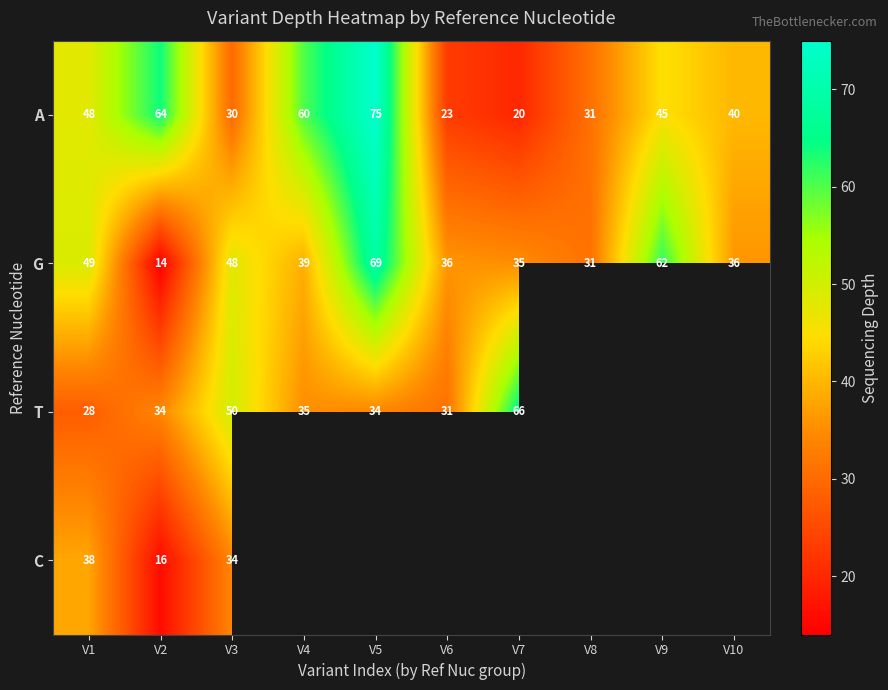

Where is G nearest to the value 41?

V4